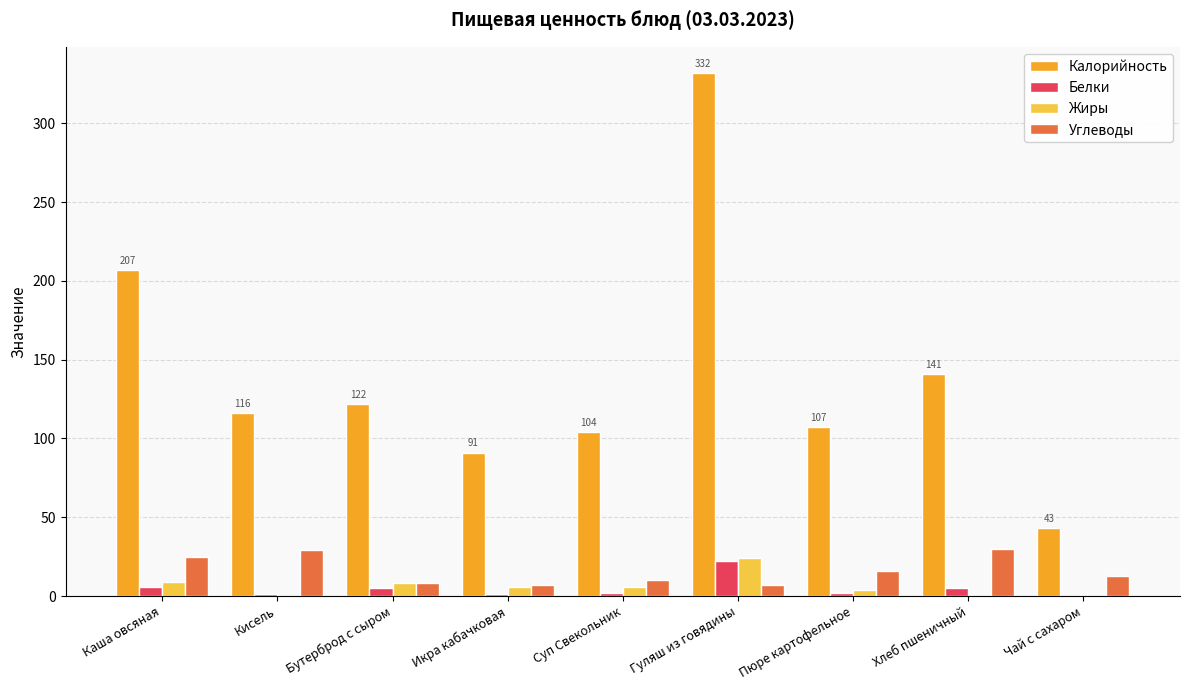

What is the sum of all Белки values?

44